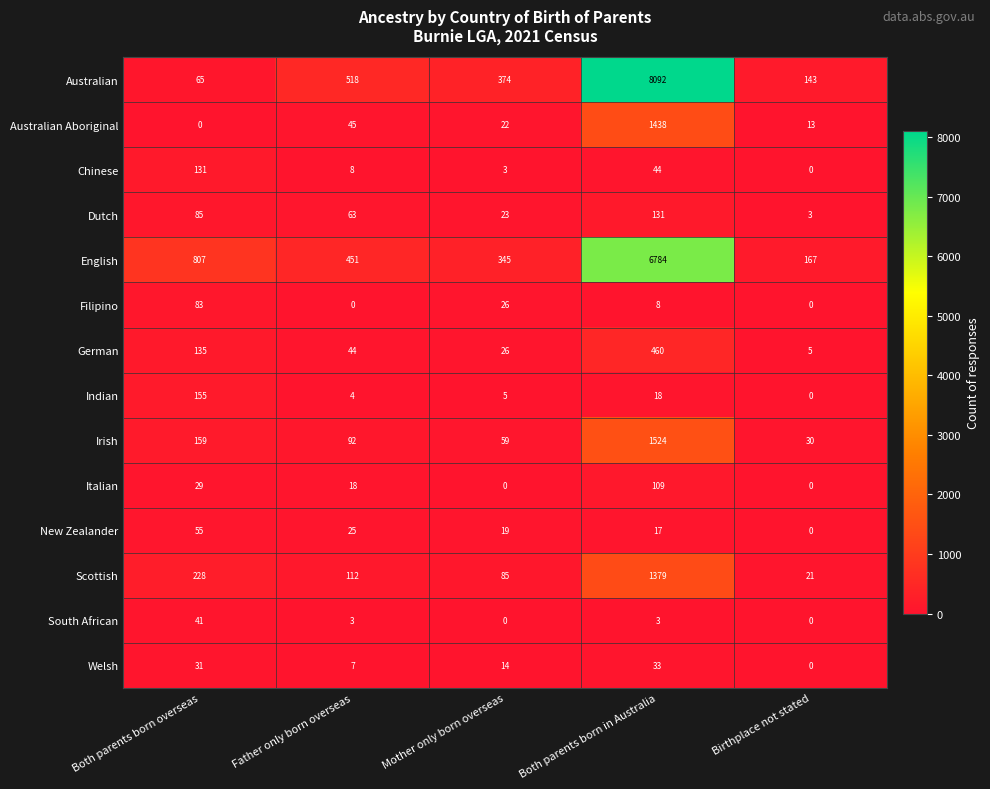

Which category has the highest value in the Chinese series?

Both parents born overseas